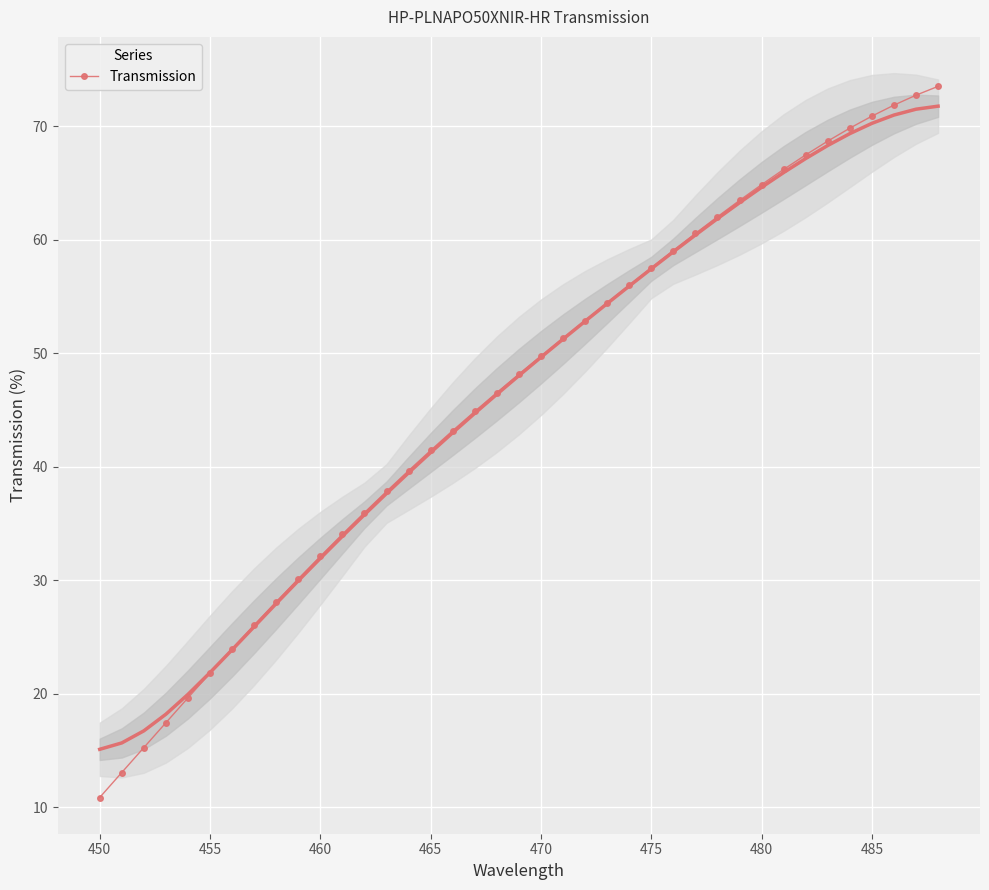

True or false: Transmission has a value of 70.9 at 485.

True